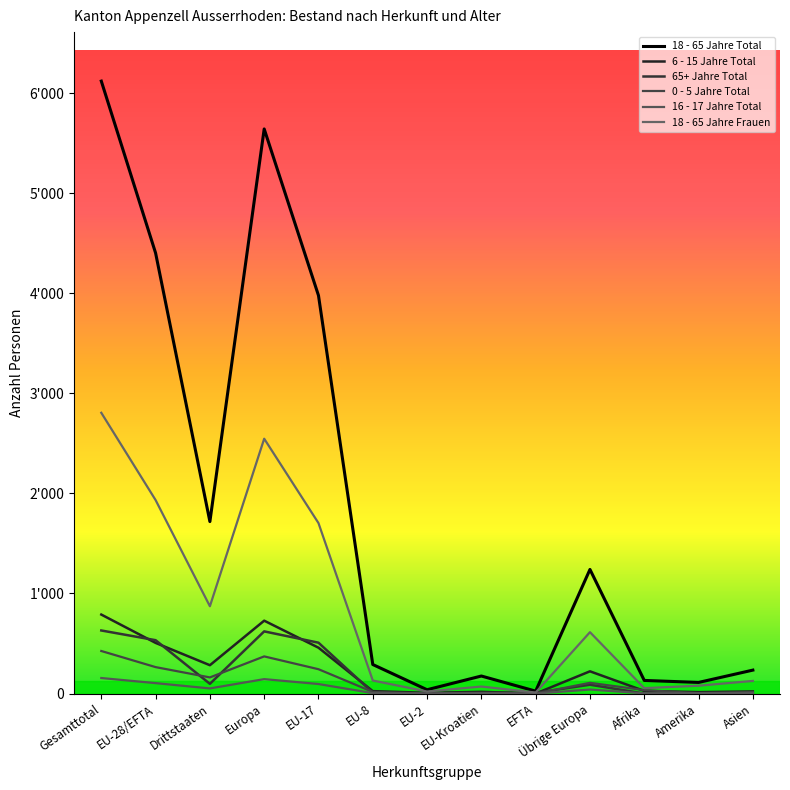

Is this an area chart (filled region under the line)?

No